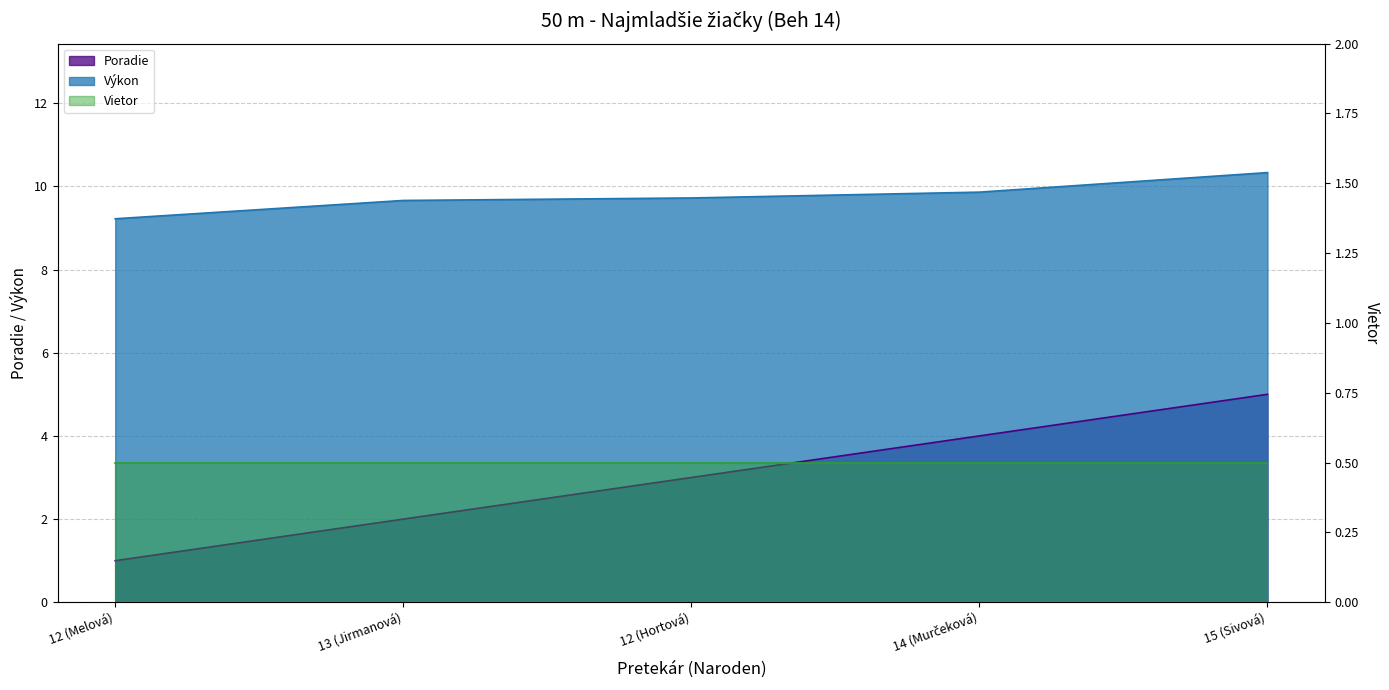

At which category is the sum across all series the highest?

15 (Sivová)